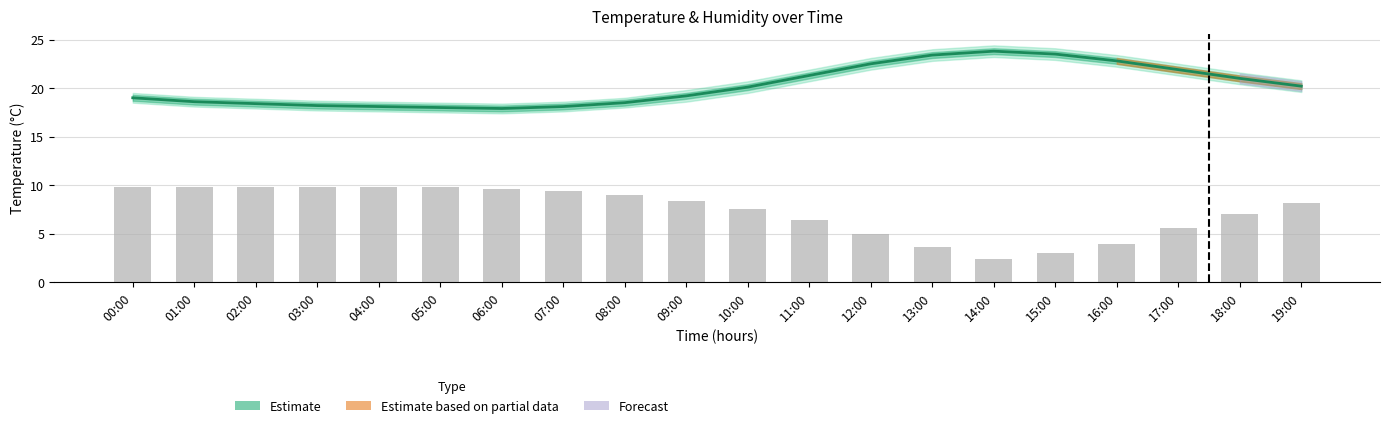

What is the sum of the values at 18:00 and 19:00?

15.2